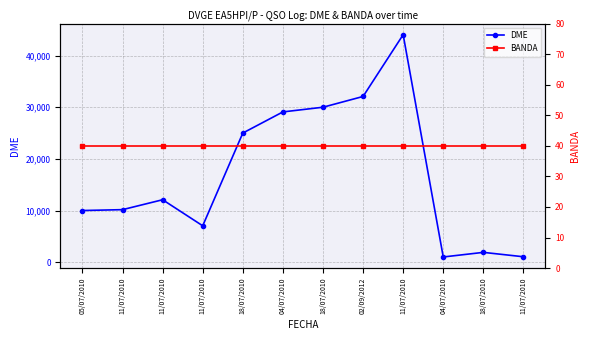

Rank the series at 18/07/2010 from highest to lowest value.

DME, BANDA